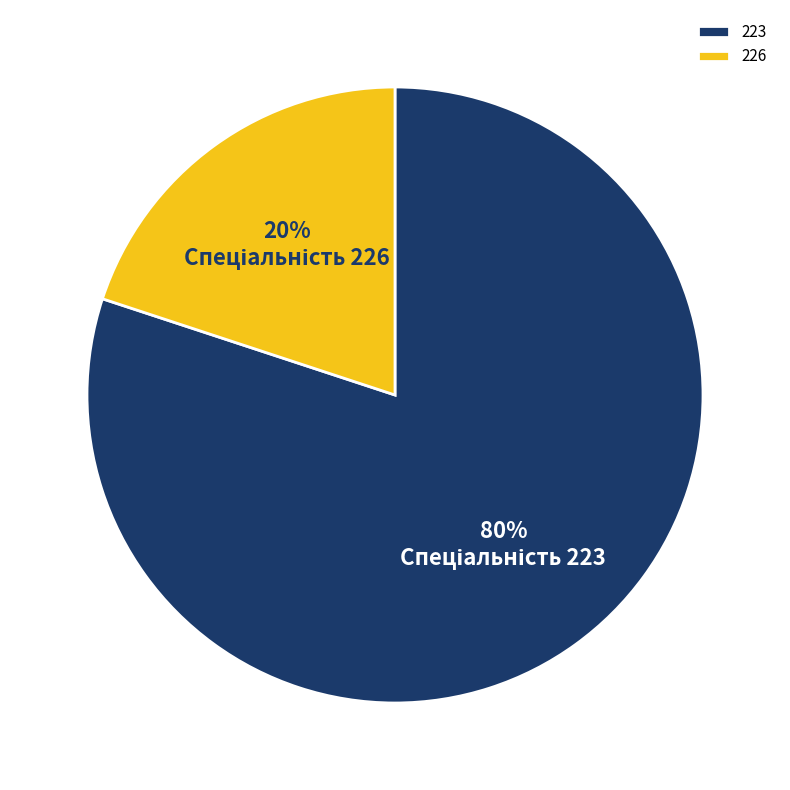

What percentage is the 226 slice, to the nearest percent?

20%